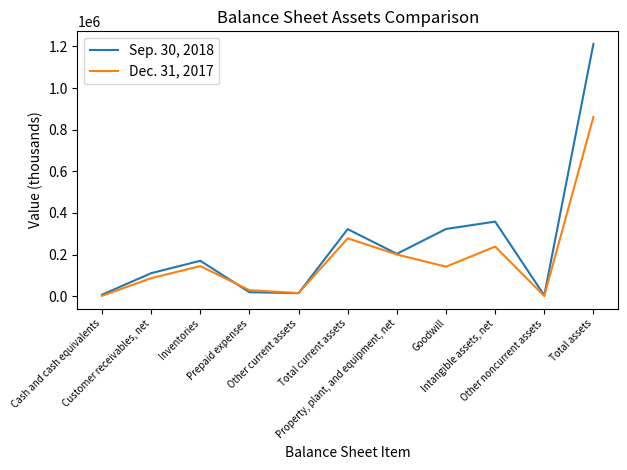

What is the difference between the highest and lowest values at Other current assets?

433